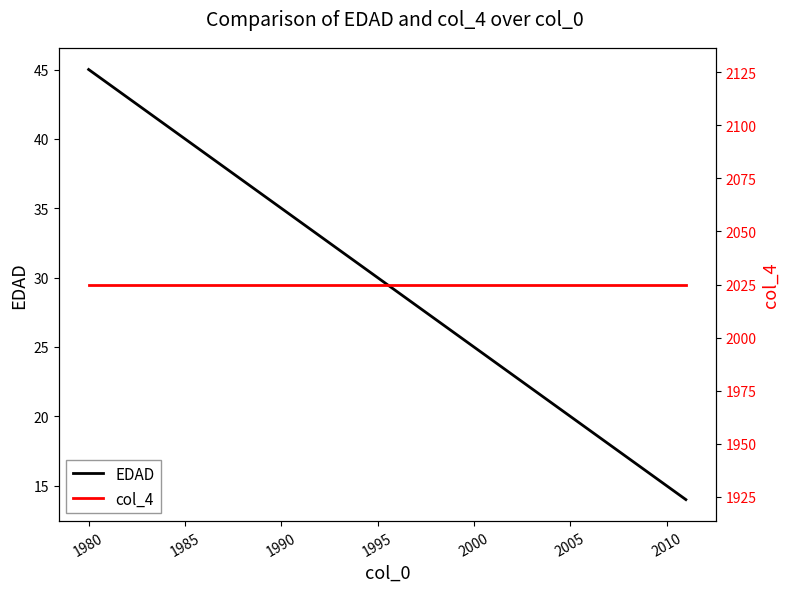

At which label does EDAD reach its peak?

1980